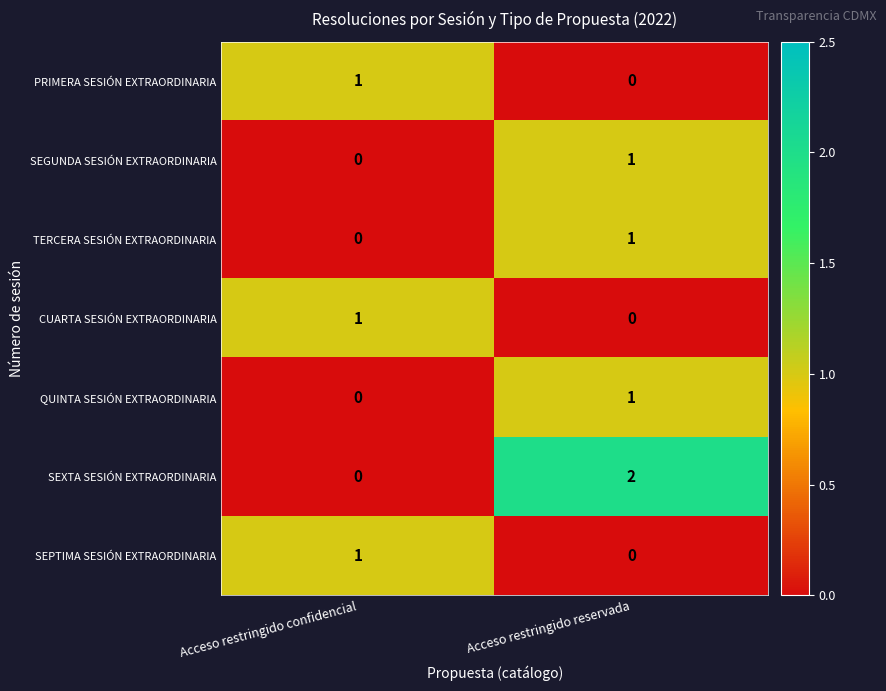

How many data points does each series have?

2